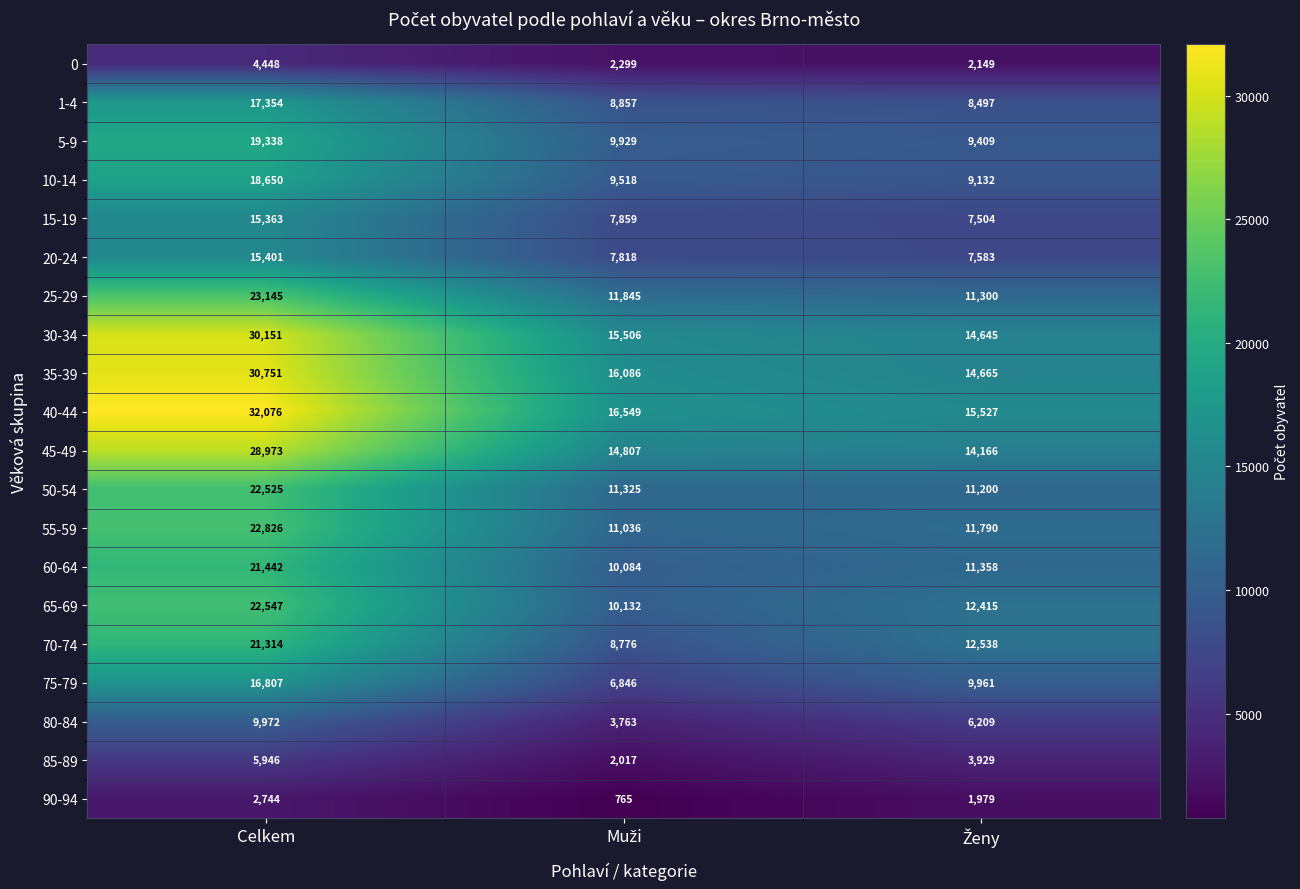

Is it true that 70-74 equals 21314 at Celkem?

True